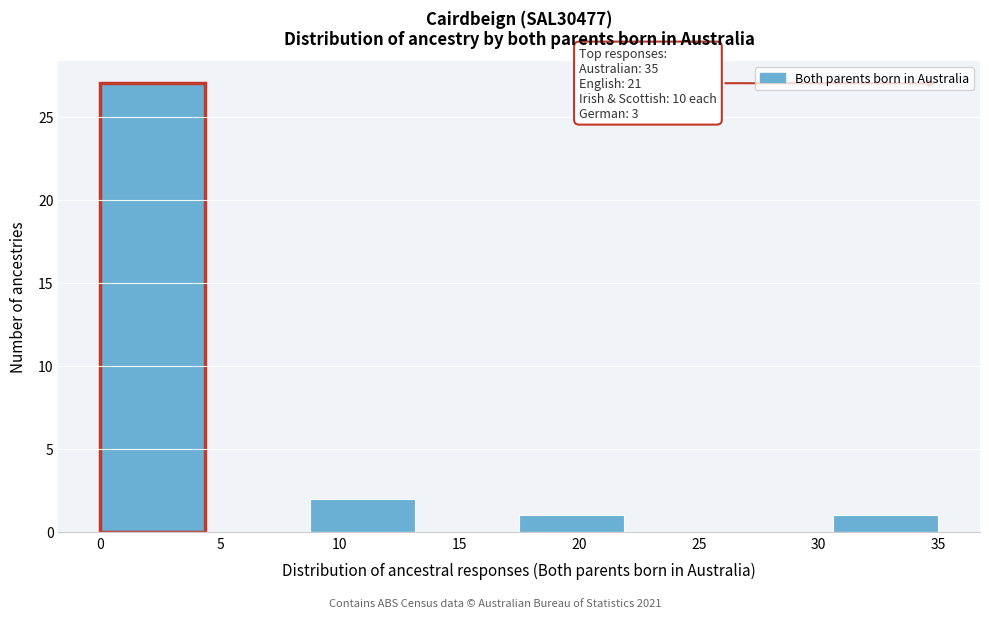

Which range on the x-axis has the tallest bar?

0.0 to 4.5